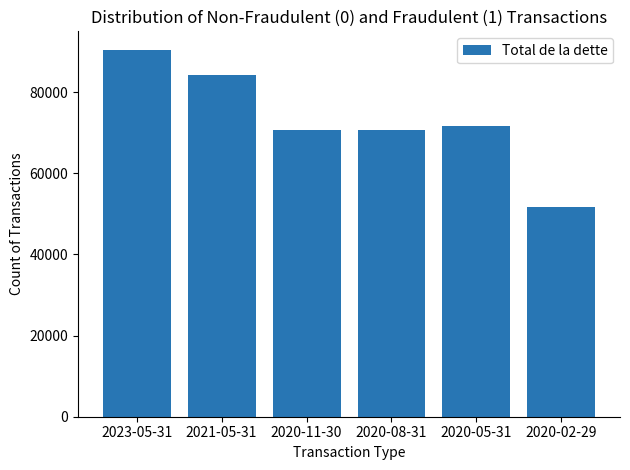

What is the greatest value displayed?

90481